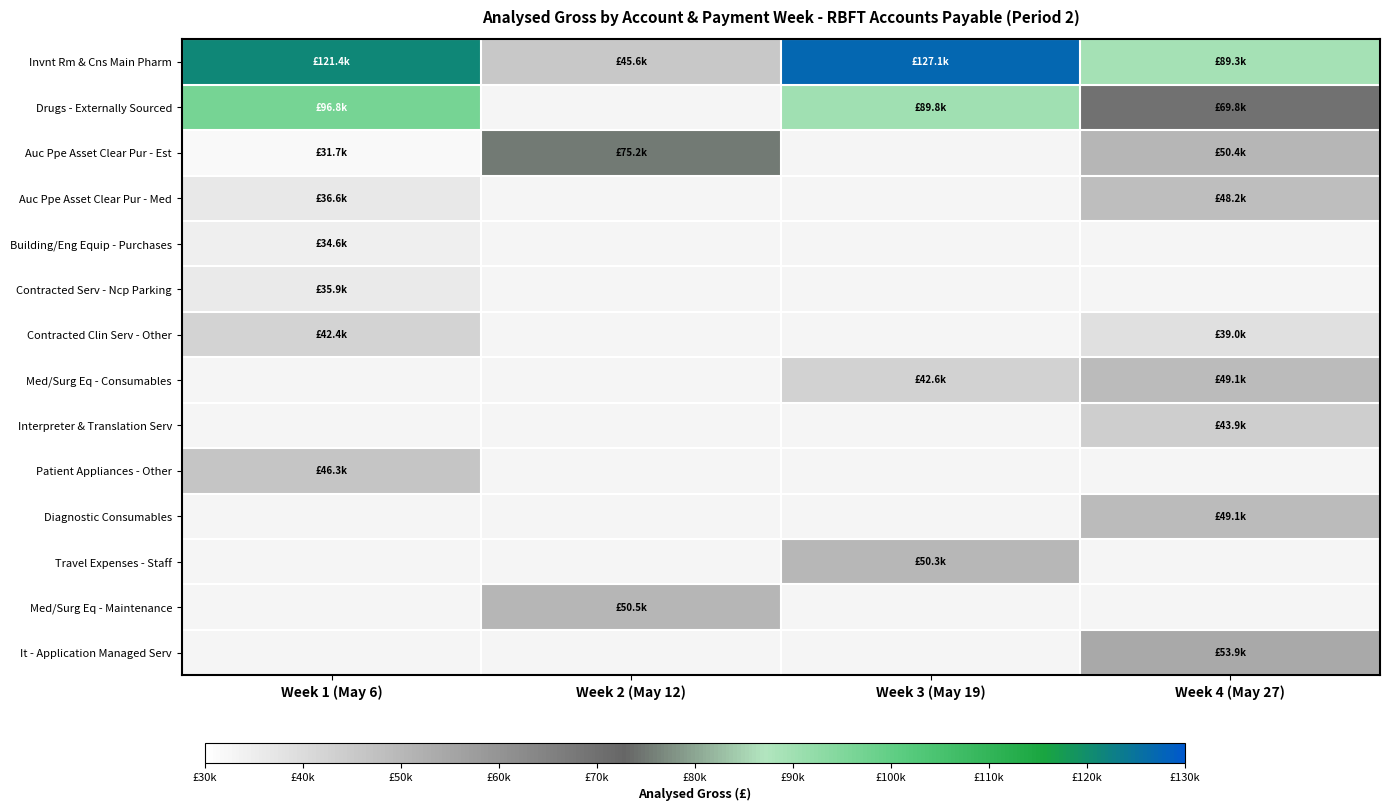

Count the number of categories in the chart.

4